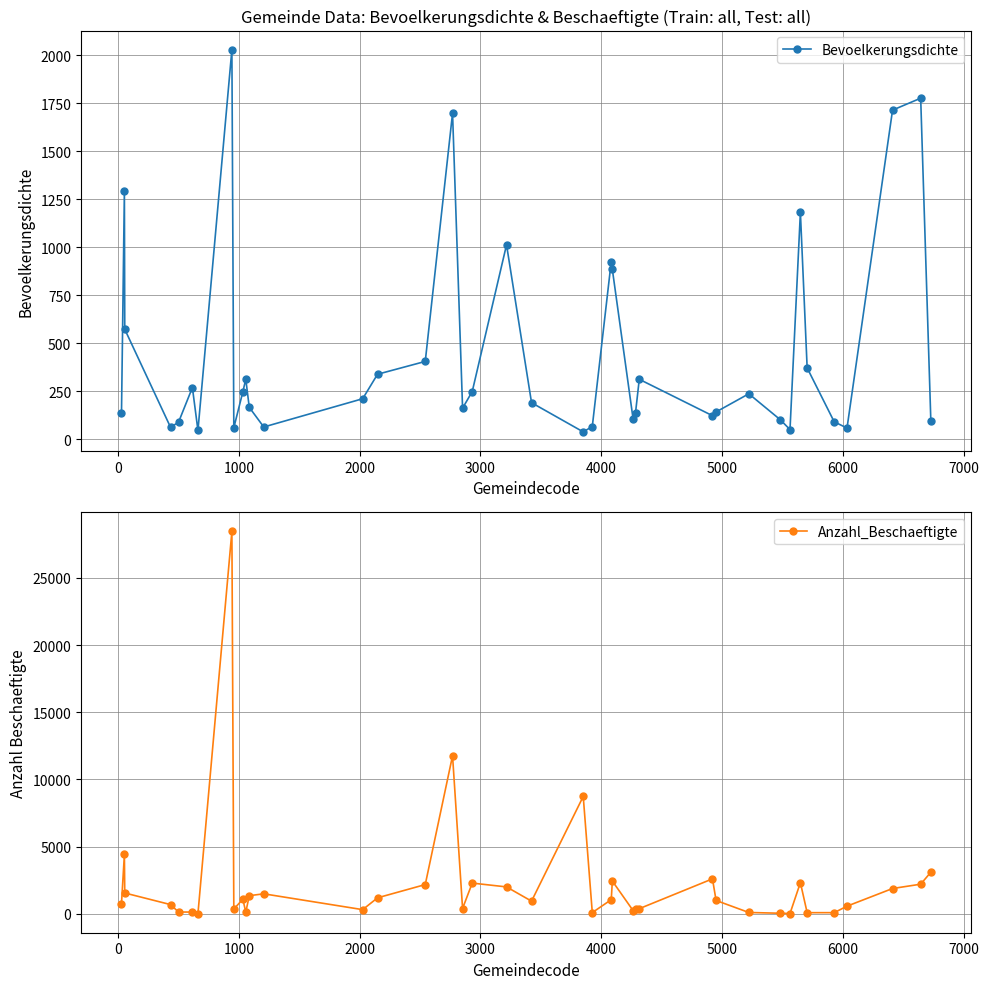

True or false: Bevoelkerungsdichte has more than 1 interior local peaks.

True